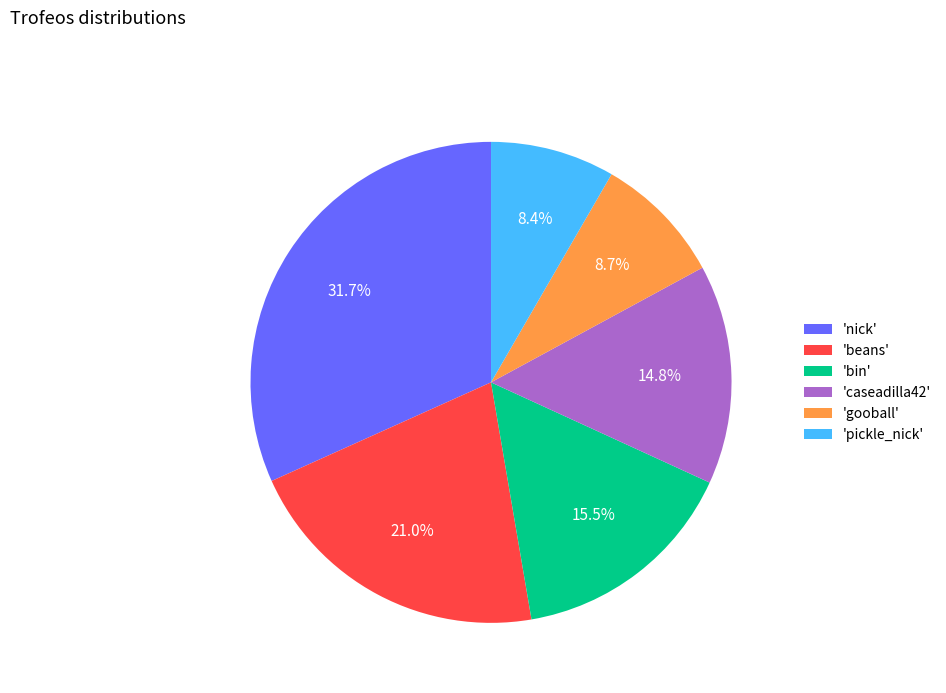

What portion of the pie excludes 'pickle_nick'?

91.6%